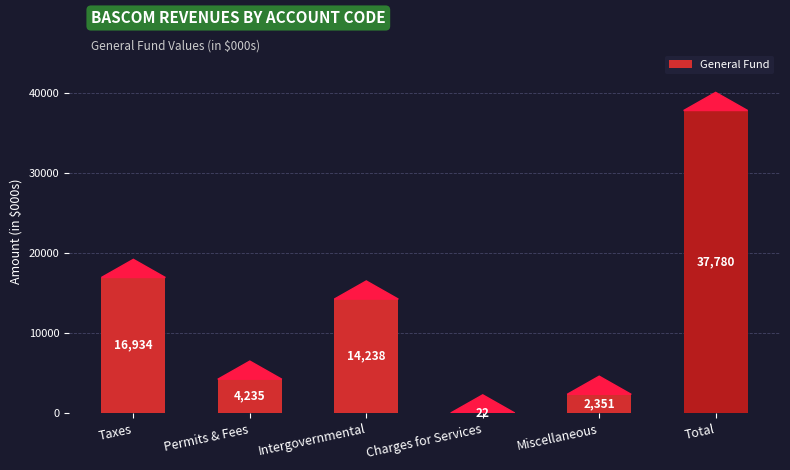

Is it true that the value at Permits & Fees is 7442?

False